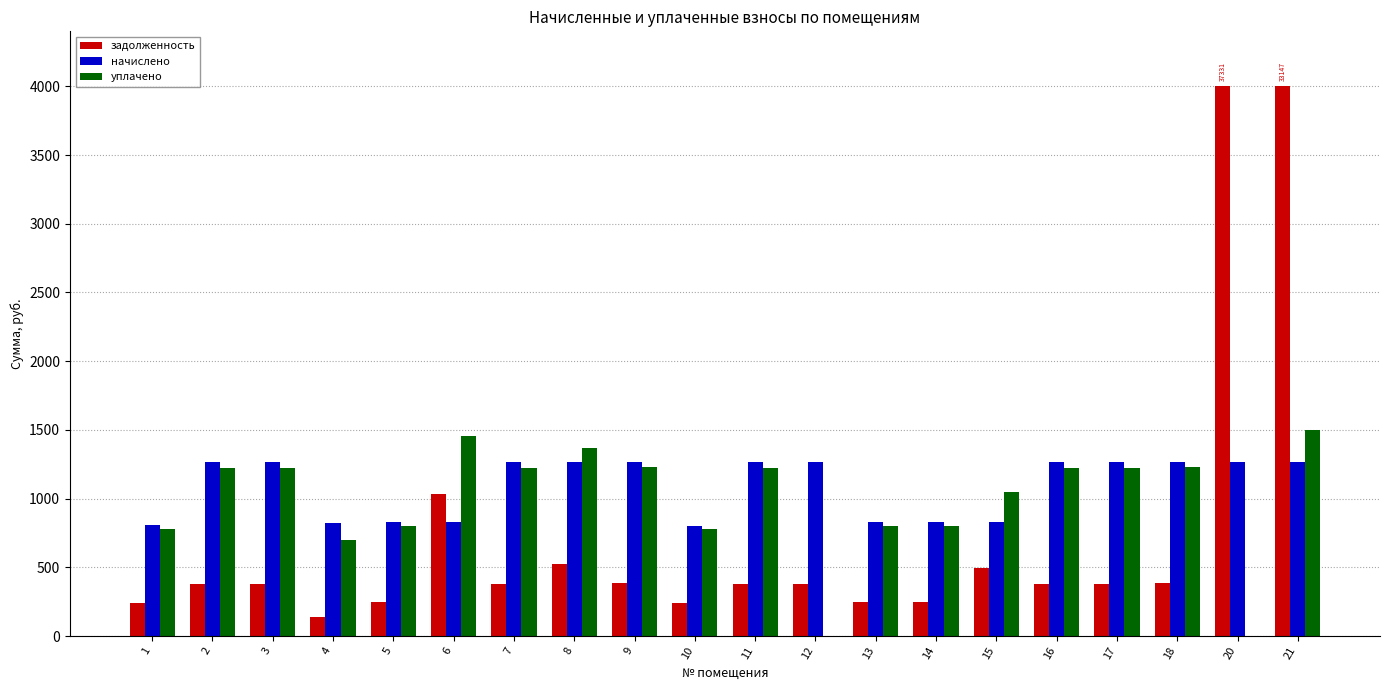

The value of задолженность at 6 is 1370.9. True or false?

False